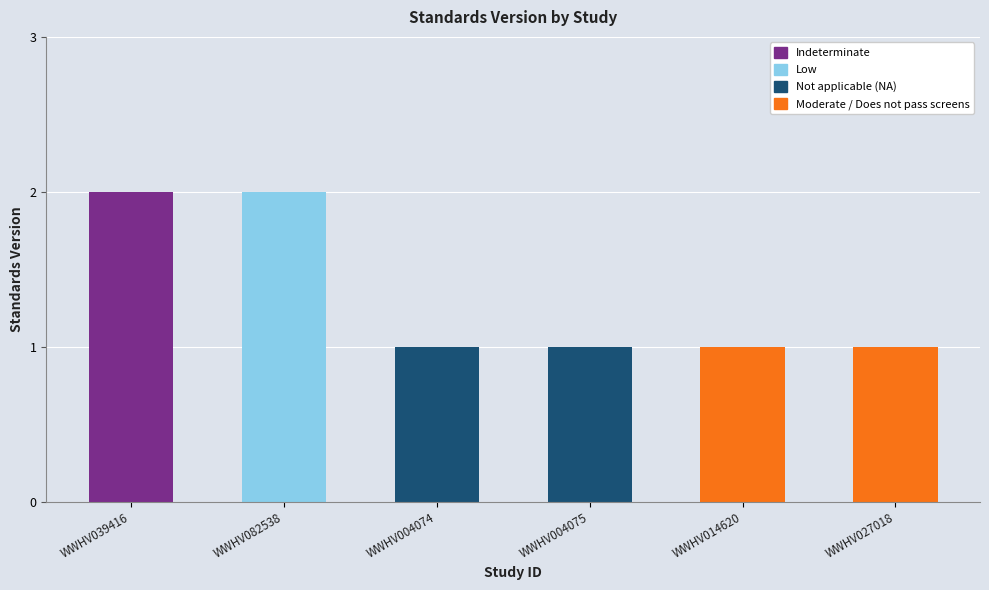

What is the ratio of the value at WWHV027018 to the value at WWHV004075?

1.0